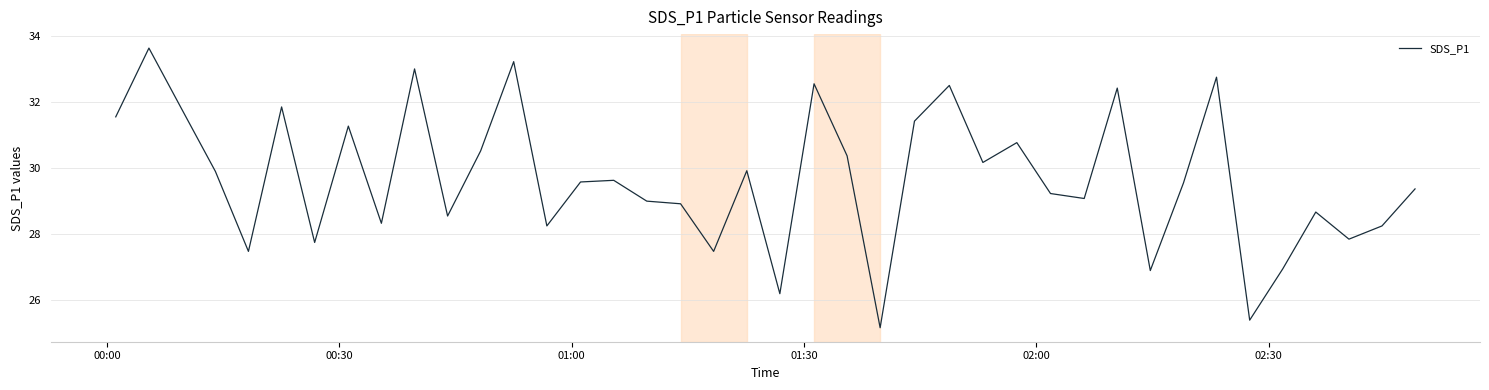

What is the difference between the maximum and minimum values?

8.5